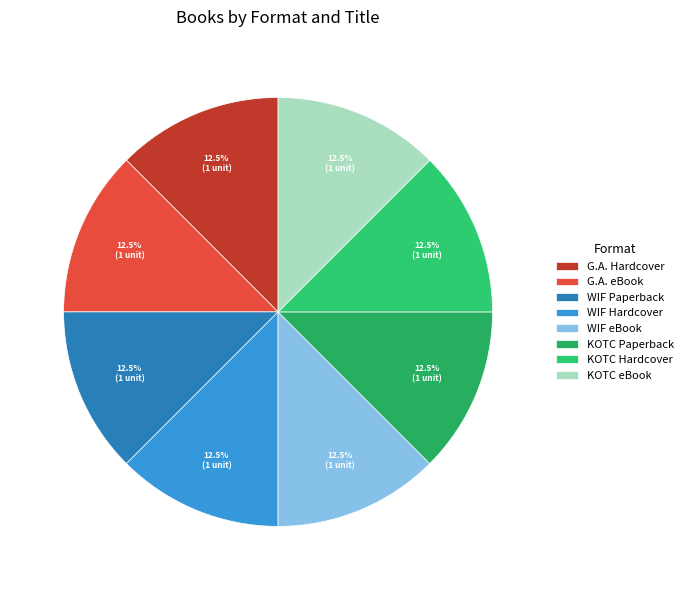

Count the number of slices in the pie.

8